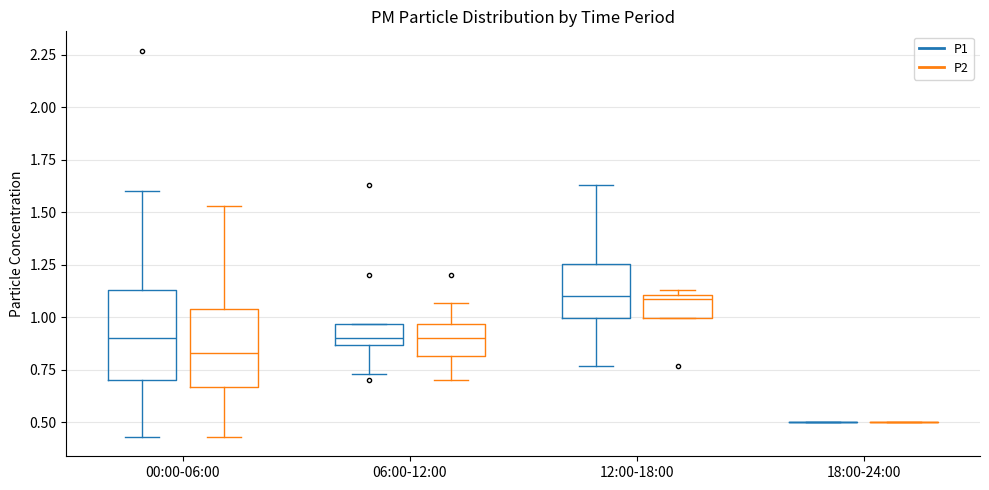

Where is the lower edge of the box for 06:00-12:00 (P1) on the y-axis? The values are not printed on the chart, so give them approximately, as read against the axis.

0.85